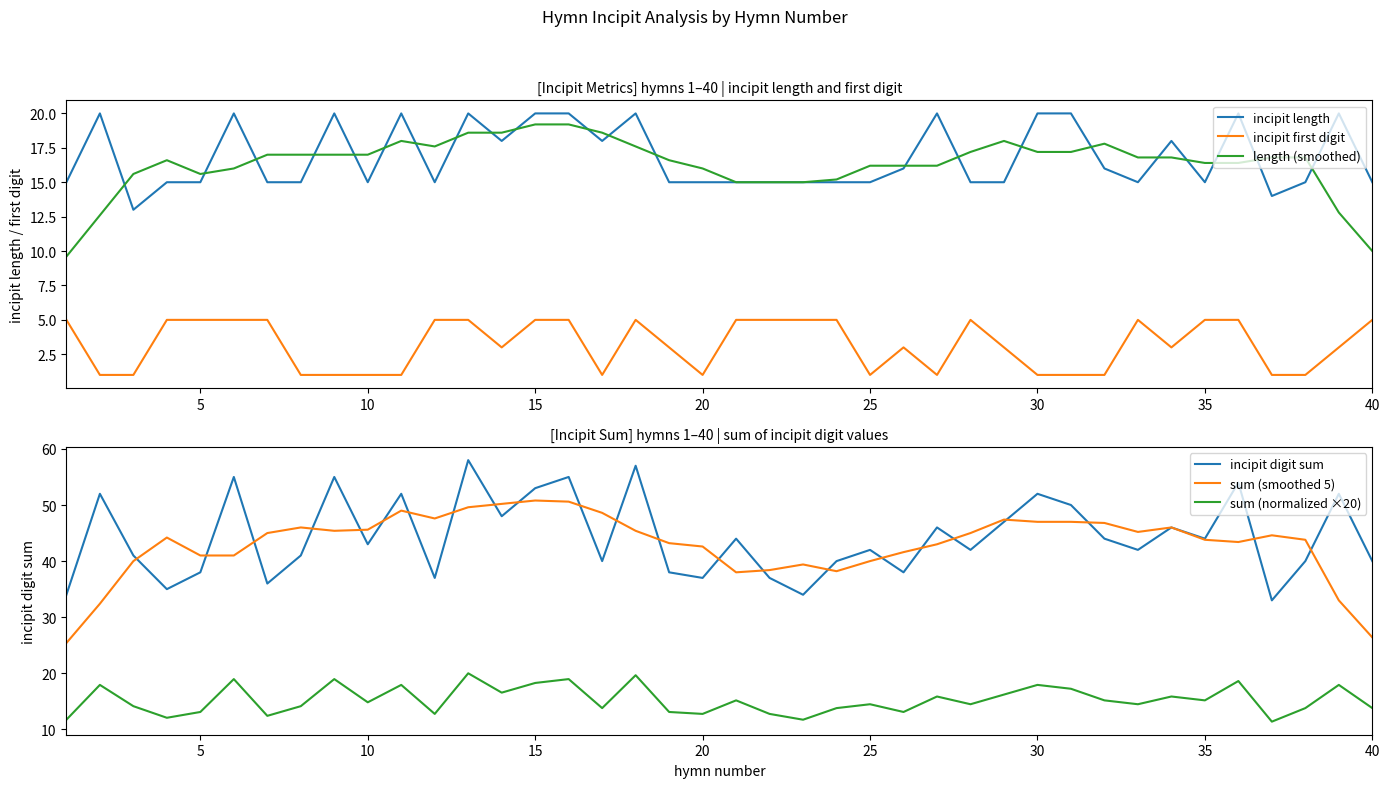

True or false: length (smoothed) has a value of 16.2 at 25.

True